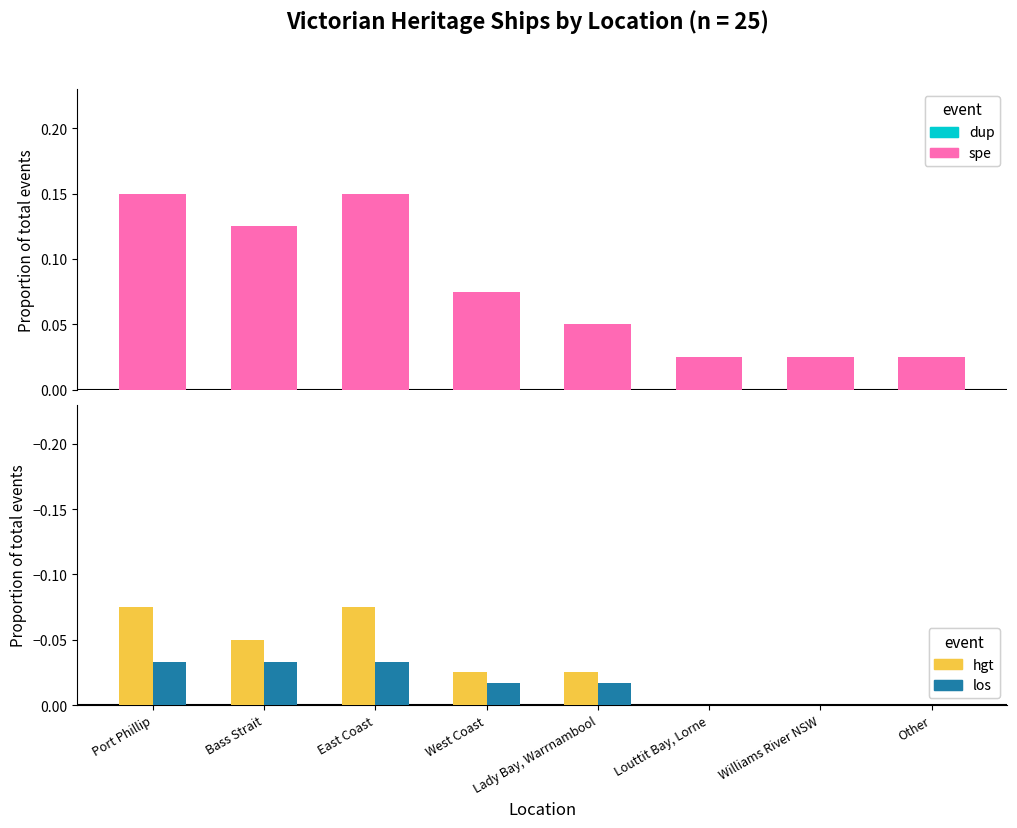

Reading left to right, extract all data points from this chart.

spe: 0.1	0.1	0.1	0.1	0.0	0.0	0.0	0.0
hgt: -0.1	-0.0	-0.1	-0.0	-0.0	0.0	0.0	0.0
los: -0.0	-0.0	-0.0	-0.0	-0.0	0.0	0.0	0.0